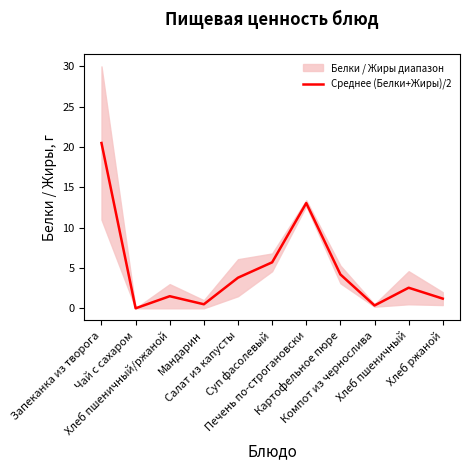

What is the difference between the values at Хлеб пшеничный/ржаной and Запеканка из творога?

19.0